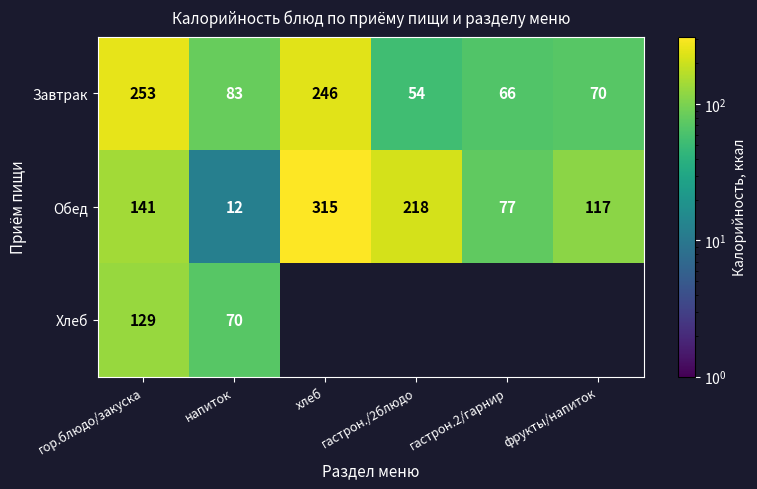

Which category has the lowest value in the Обед series?

напиток